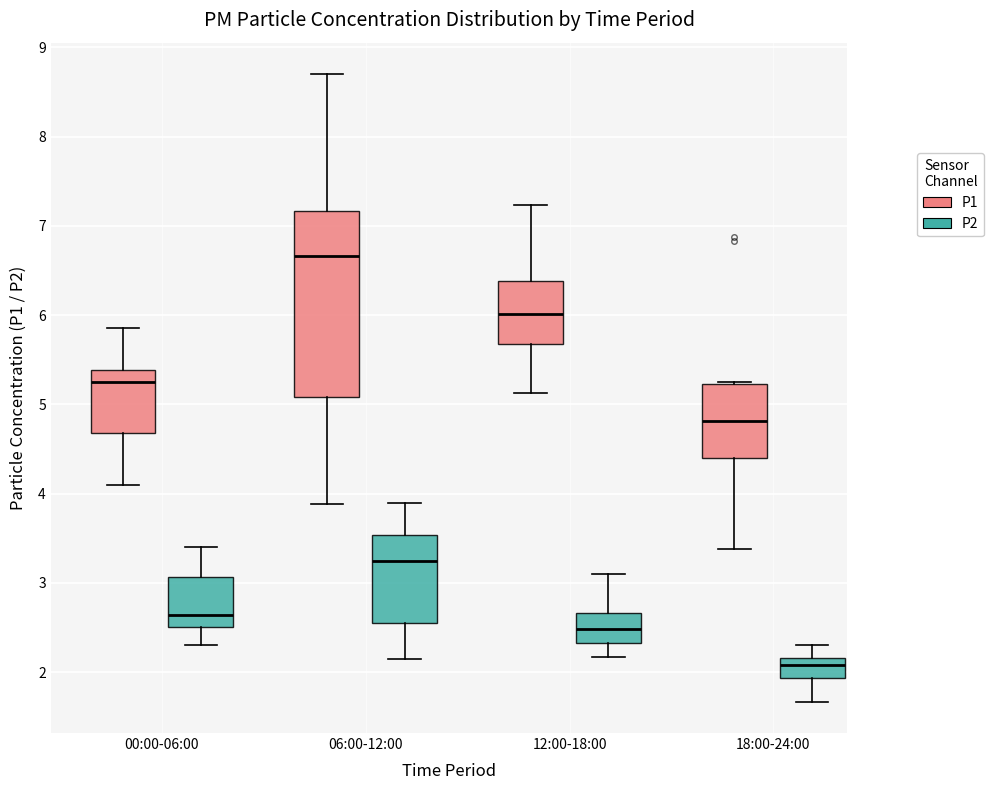

Where does the median line of the box for 00:00-06:00 (P2) sit on the y-axis? The values are not printed on the chart, so give them approximately, as read against the axis.

2.6